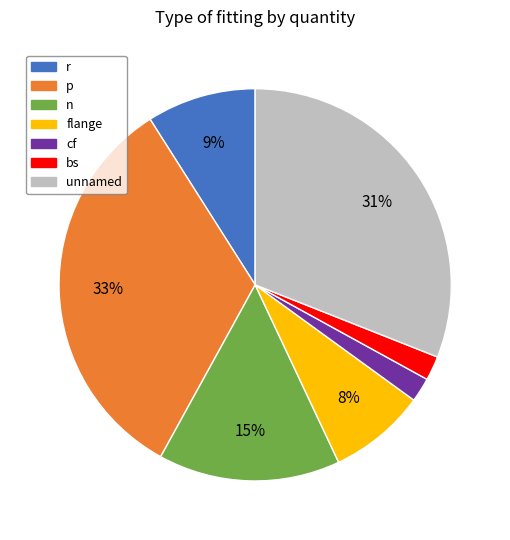

How many segments does this pie chart have?

7